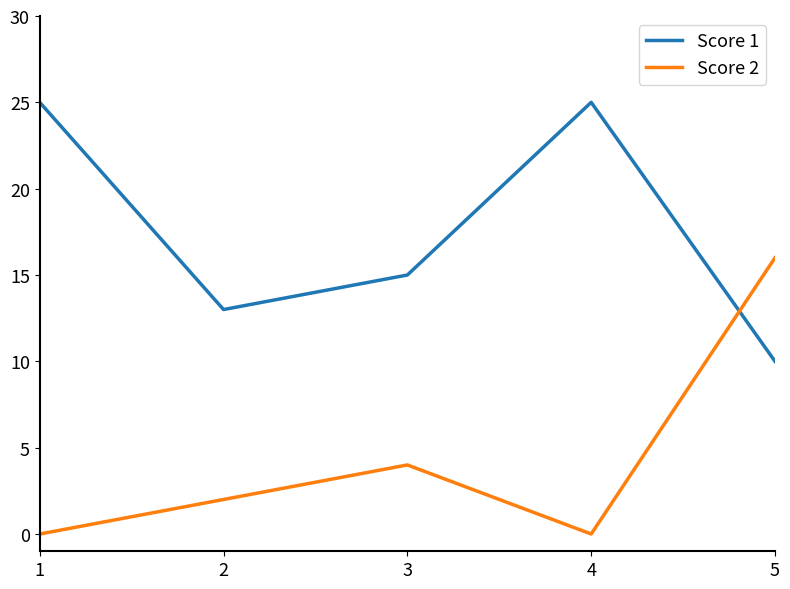

At which label is Score 1 closest to 17?

3